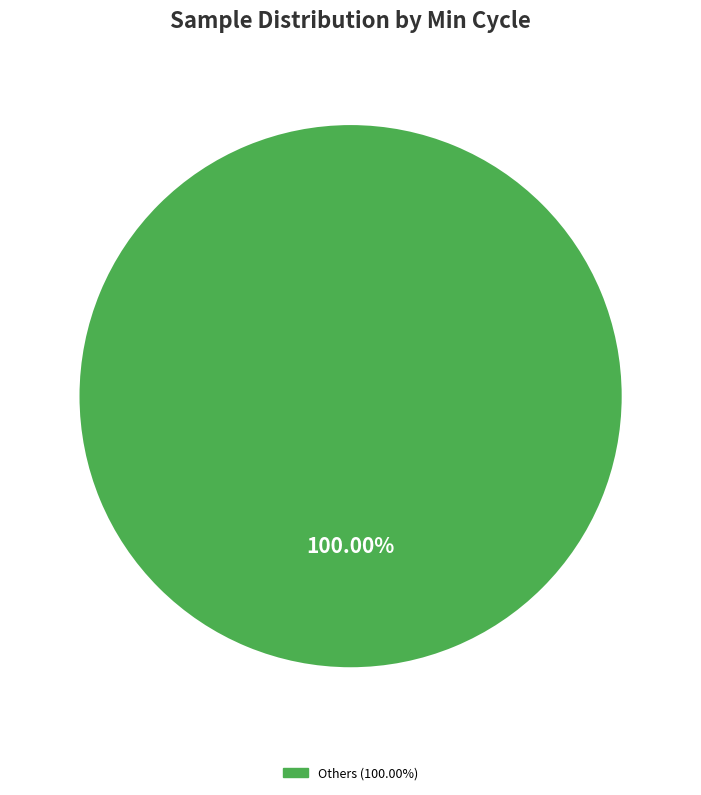

Is there a majority slice in this chart?

Yes